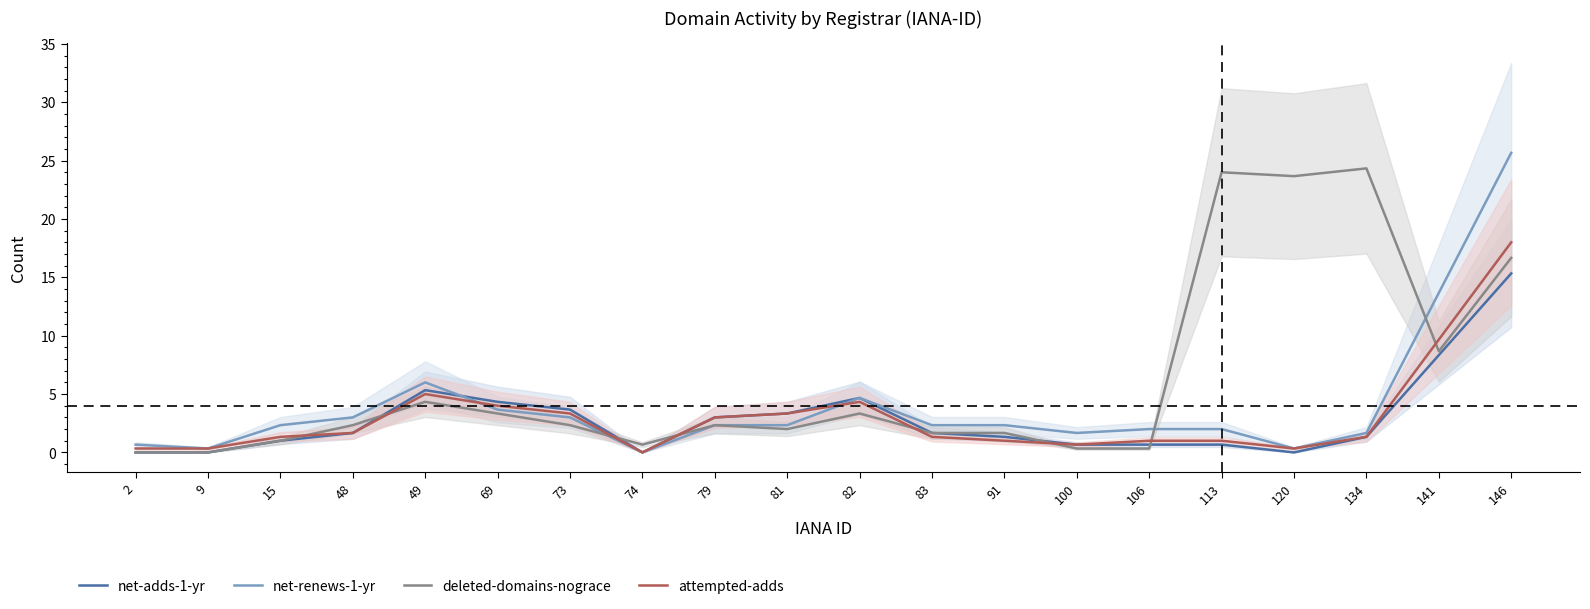

At how many categories does at least one series exceed 18?

4